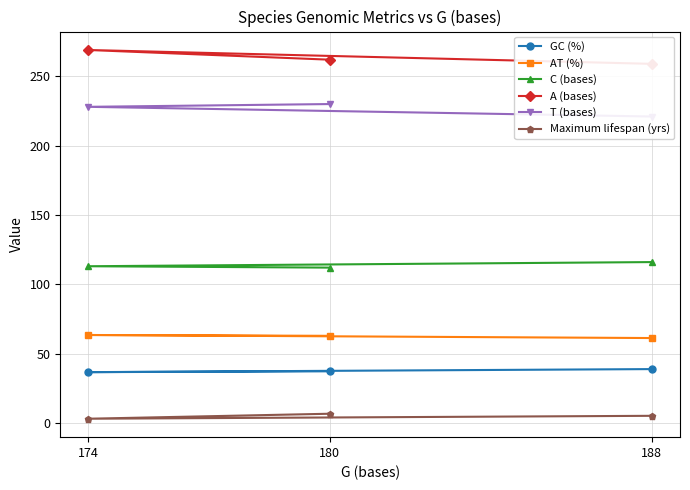

How many data points in AT (%) are less than 62?

1